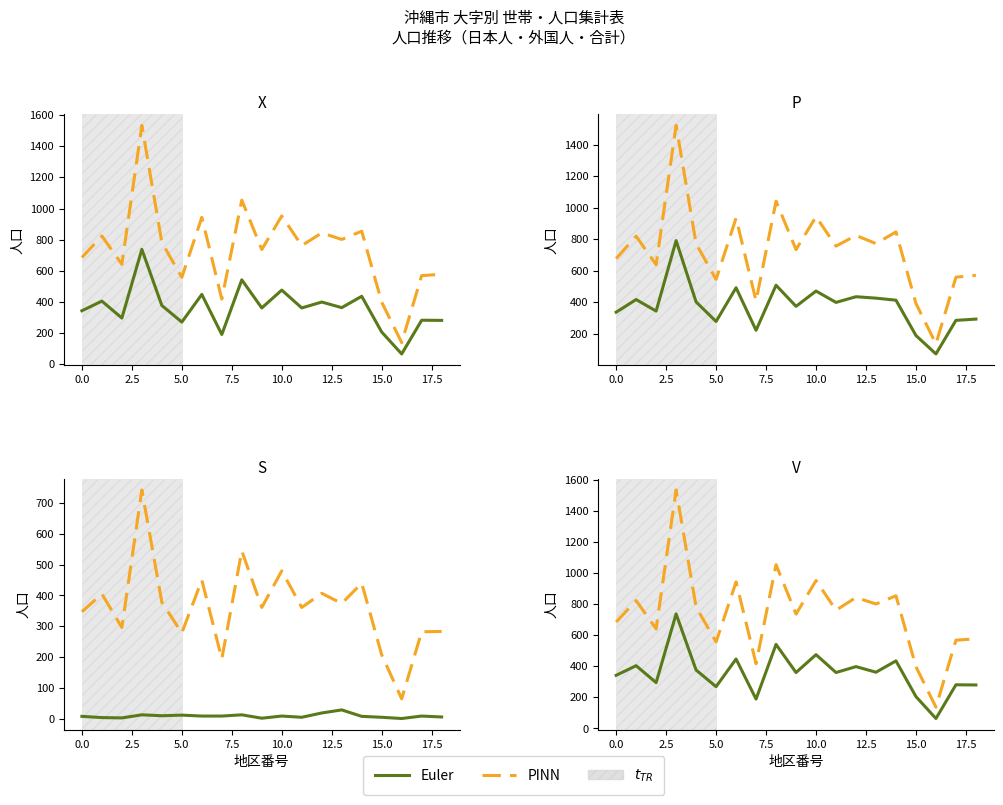

What are all the series names shown in the legend?

Euler, PINN